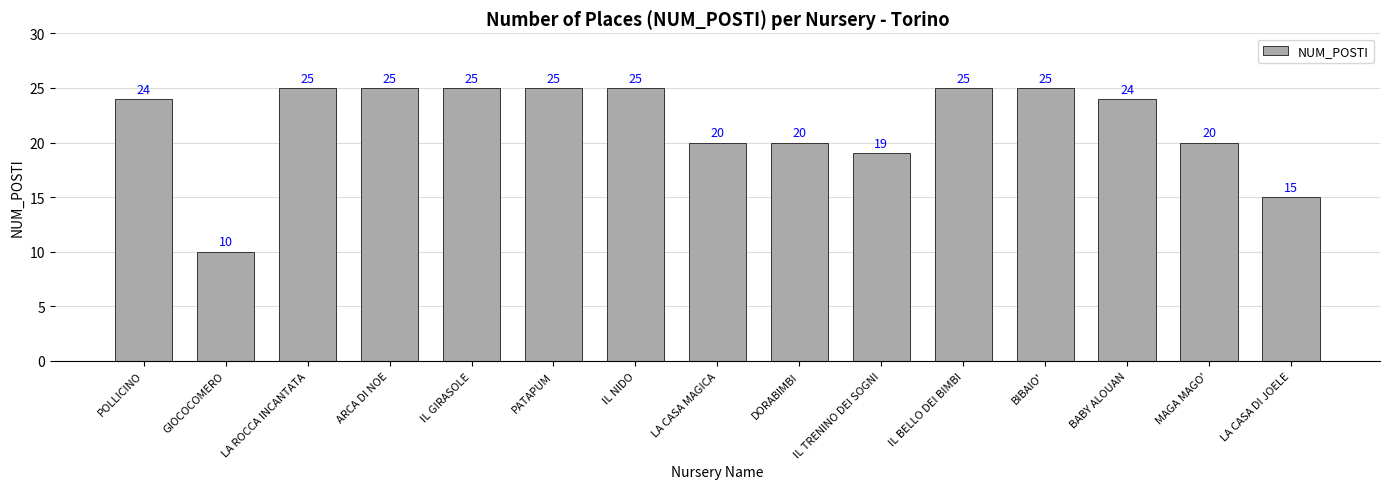

What is the difference between the values at BABY ALOUAN and ARCA DI NOE?

1